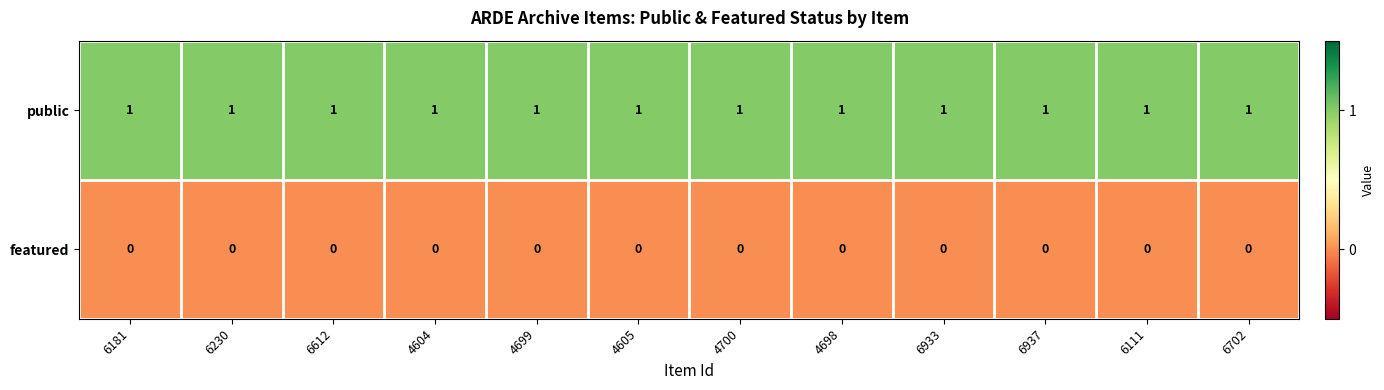

Which series has the largest total across all categories?

public